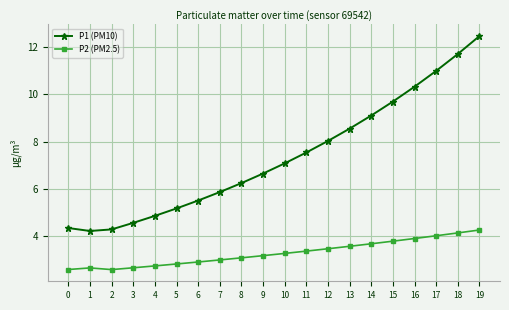

Which series has the largest total across all categories?

P1 (PM10)